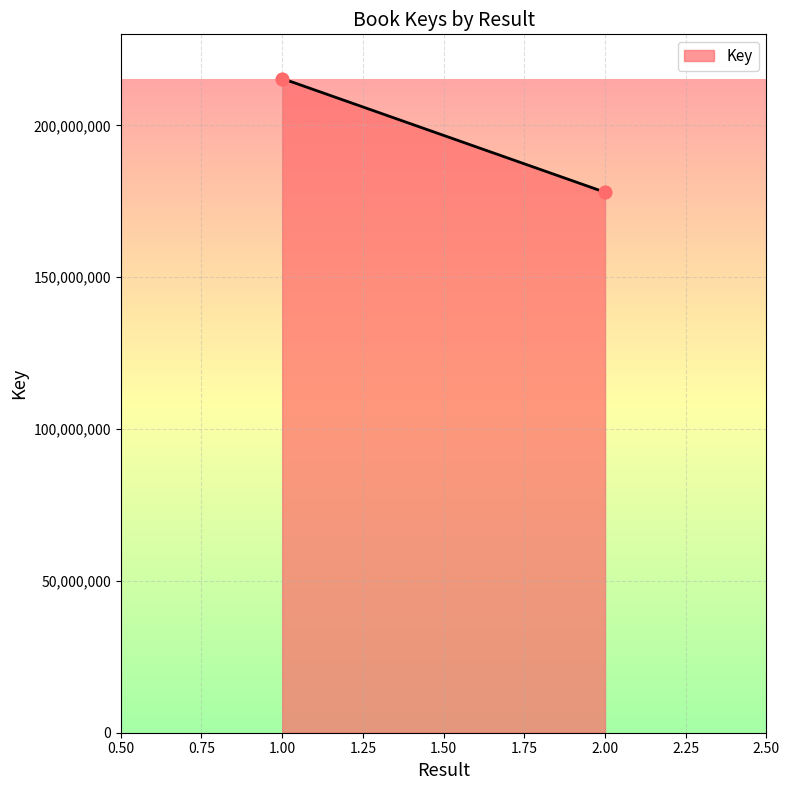

What is the change in value from 1.00 to 2.00?

-37457839